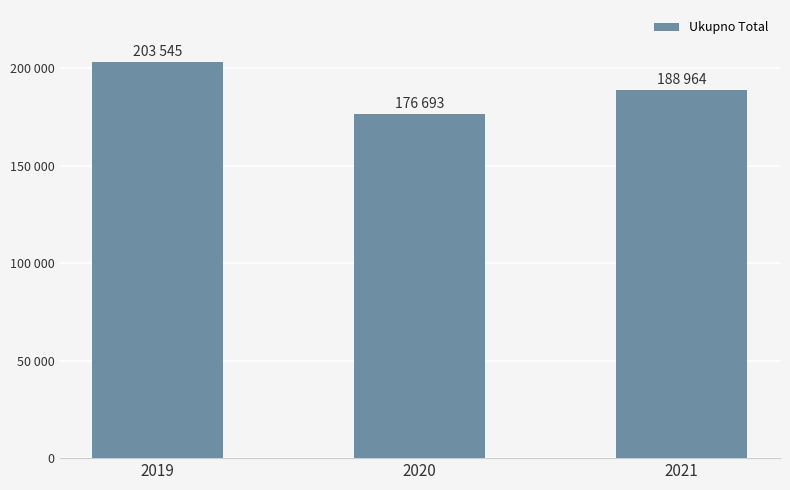

Which label corresponds to the smallest value in the chart?

2020